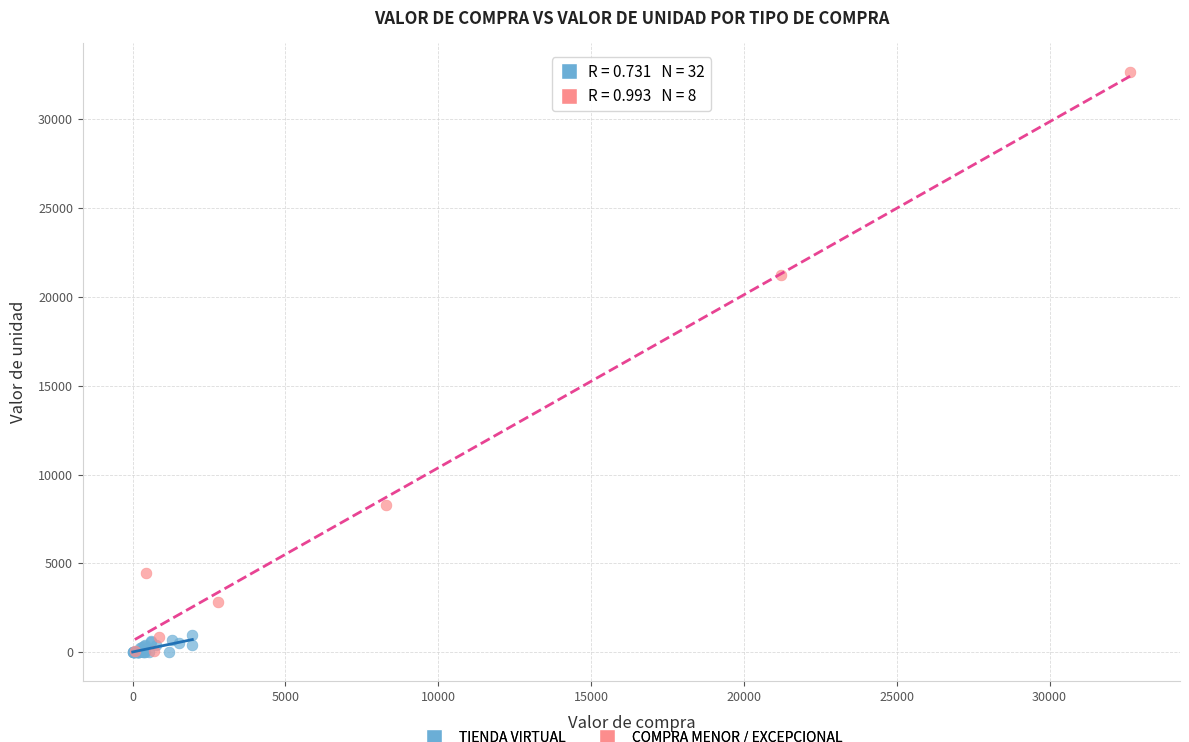

Which series reaches the maximum Y coordinate?

COMPRA MENOR / EXCEPCIONAL